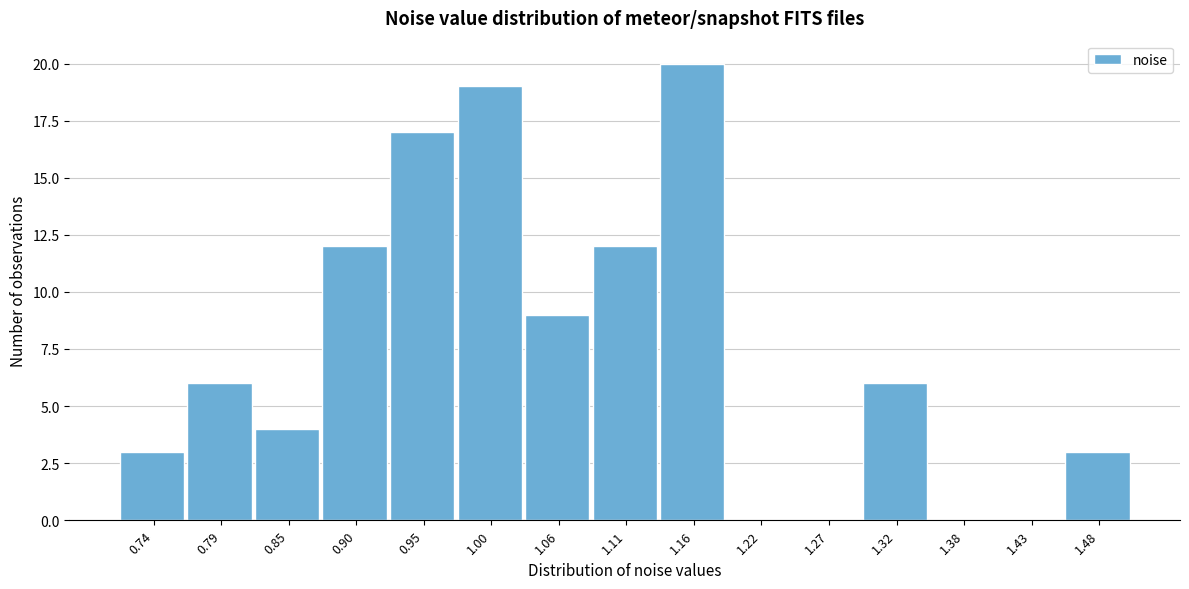

Reading left to right, list all the values displayed in this chart.

0.74=3	0.79=6	0.85=4	0.90=12	0.95=17	1.00=19	1.06=9	1.11=12	1.16=20	1.22=0	1.27=0	1.32=6	1.38=0	1.43=0	1.48=3